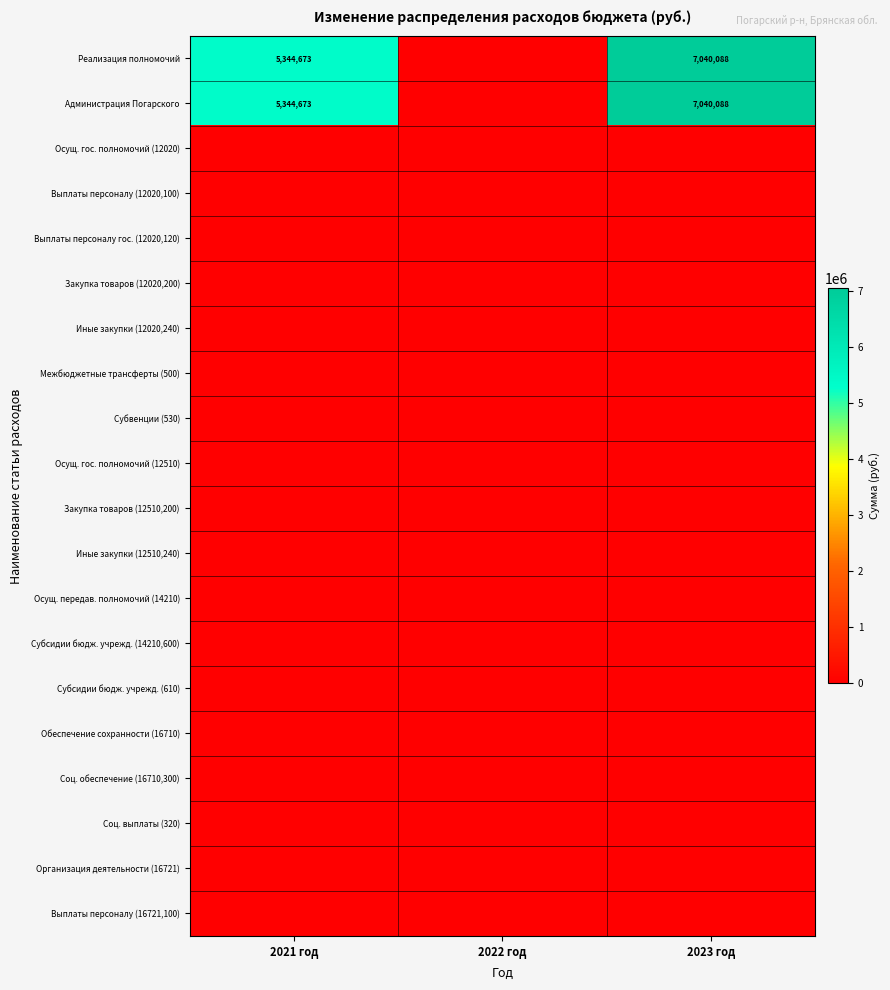

The Администрация Погарского series shows 0.0 at 2022 год. True or false?

True